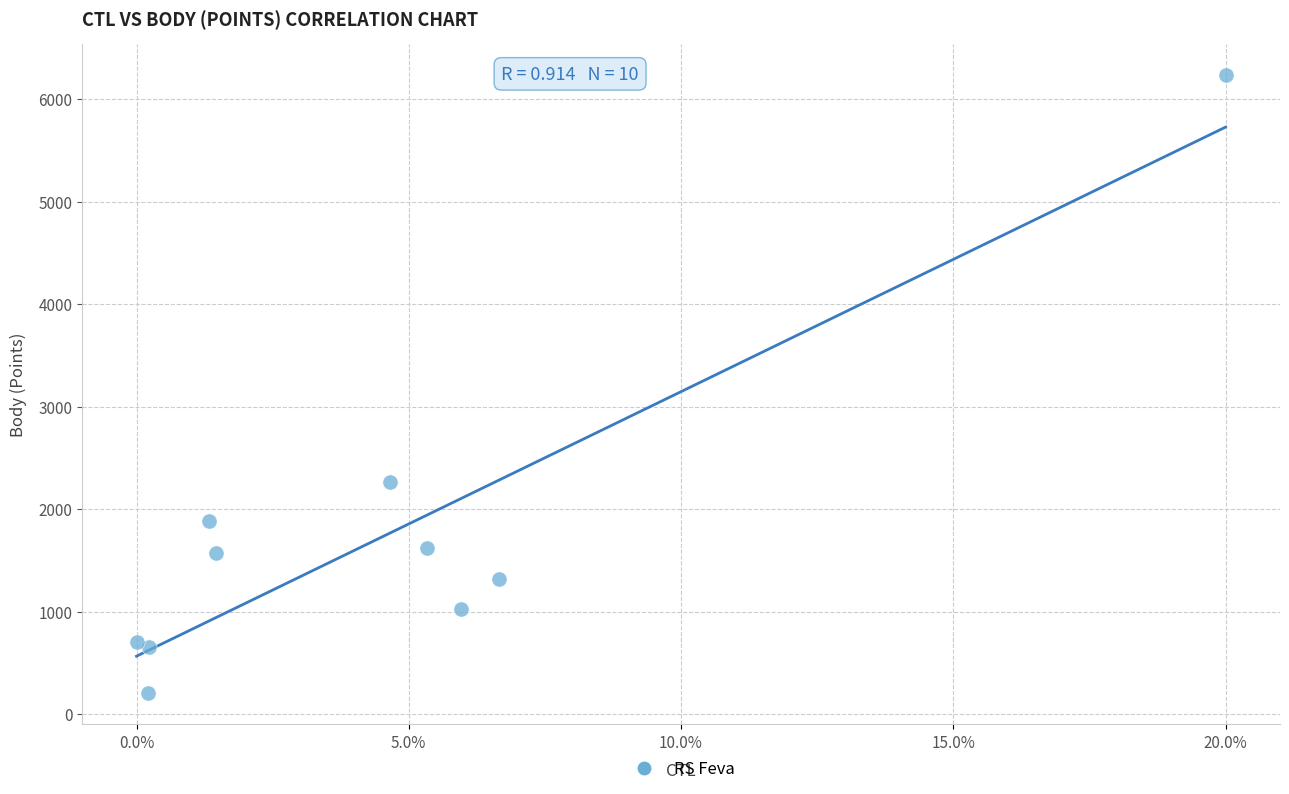

What is the range of Y values (max minus min)?

6029